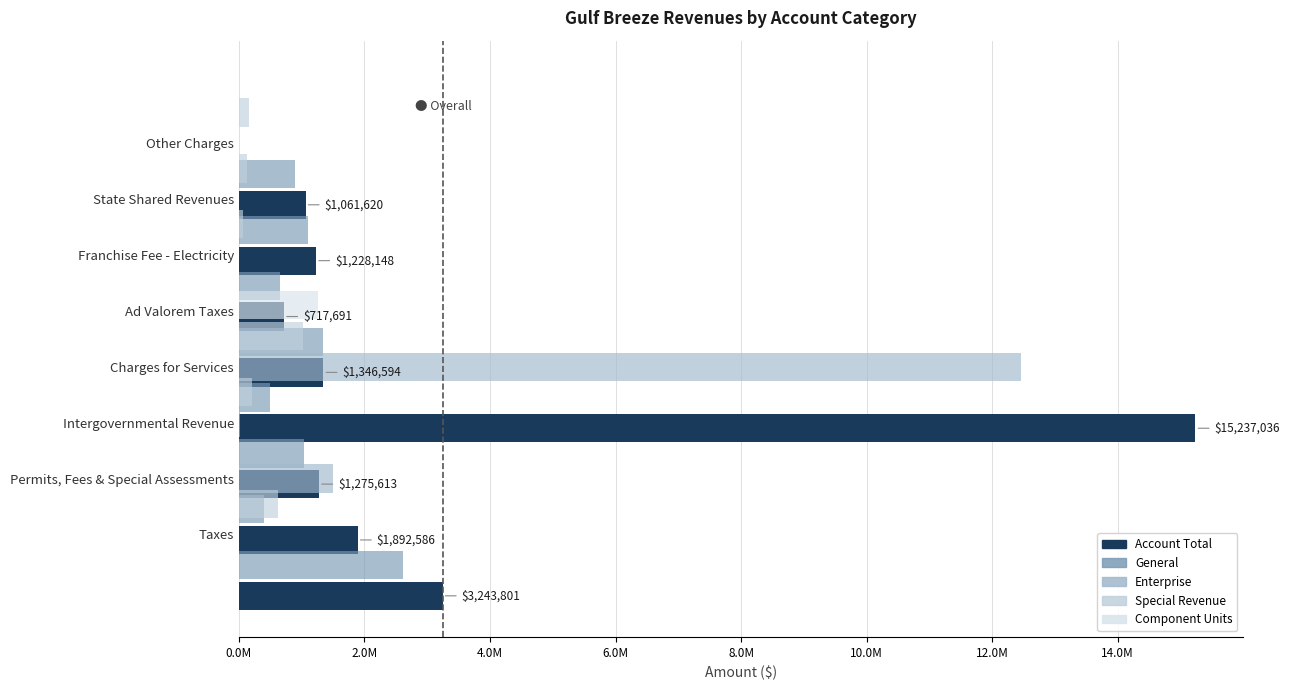

What is the maximum value for Enterprise?

12464894